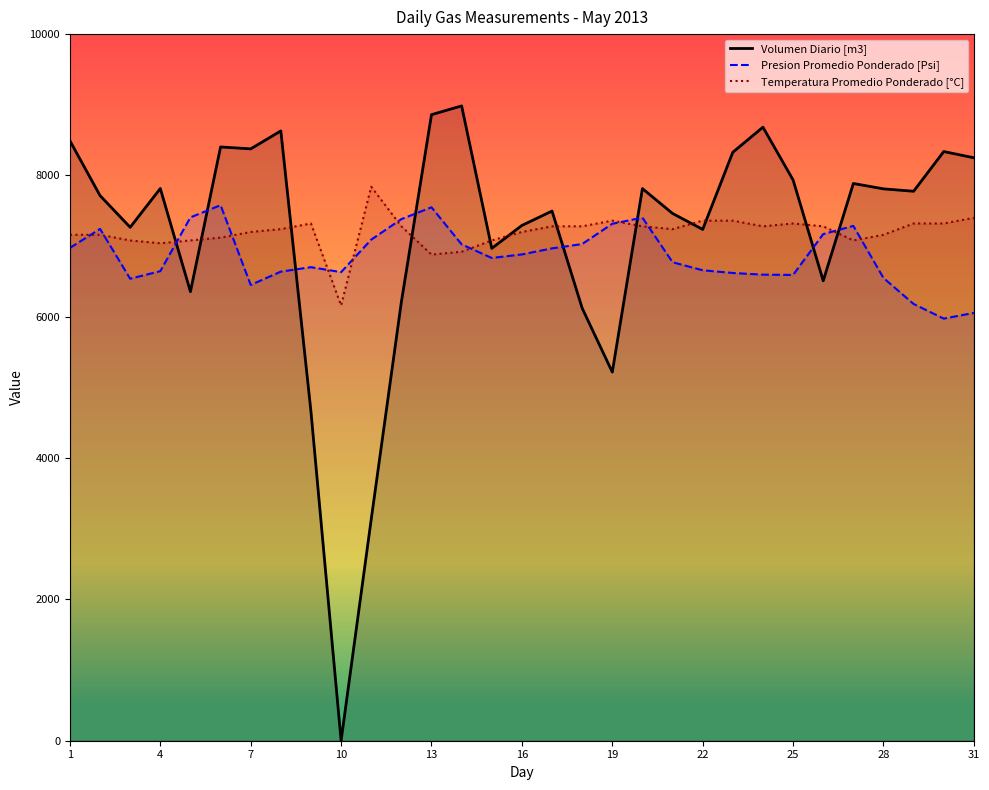

True or false: Volumen Diario [m3] has a value of 2148.3 at 16.

False